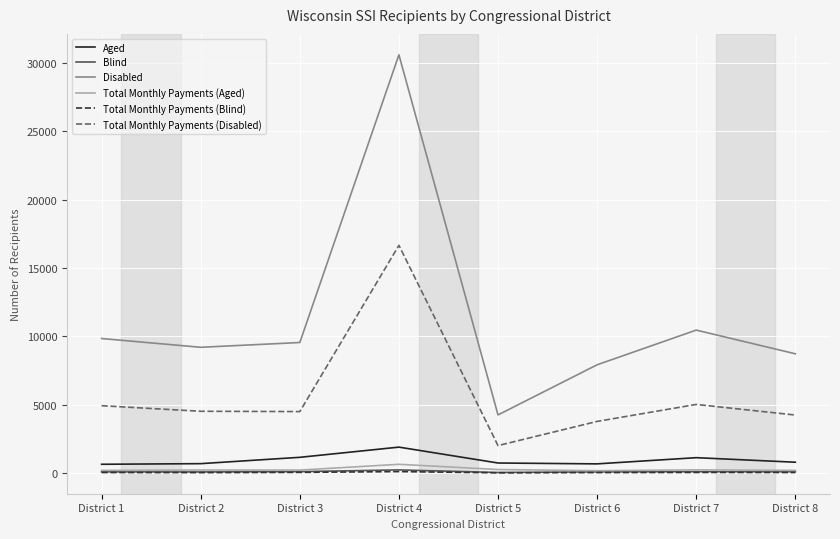

At which label does Disabled reach its minimum?

District 5